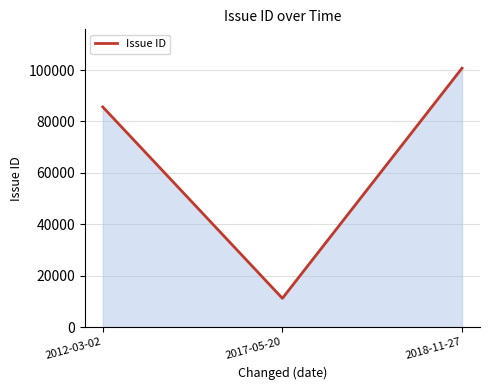

Where is the data nearest to the value 55968?

2012-03-02